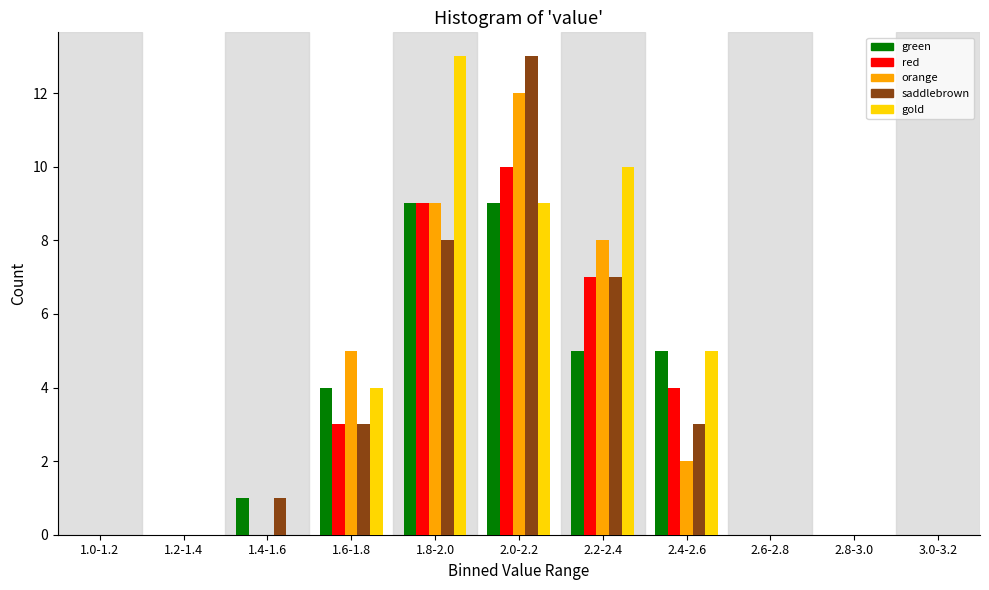

Which series changed the most between 2.2-2.4 and 2.8-3.0?

gold